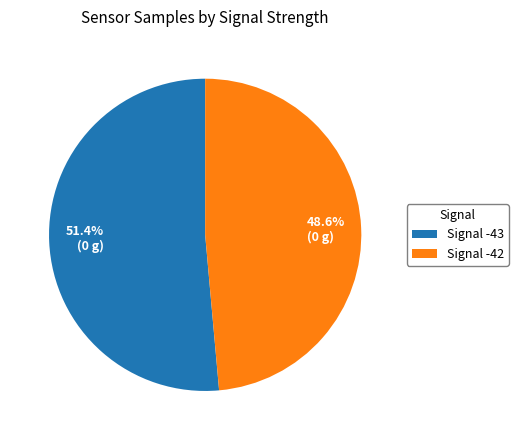

To the nearest percent, what is the average slice percentage?

50%